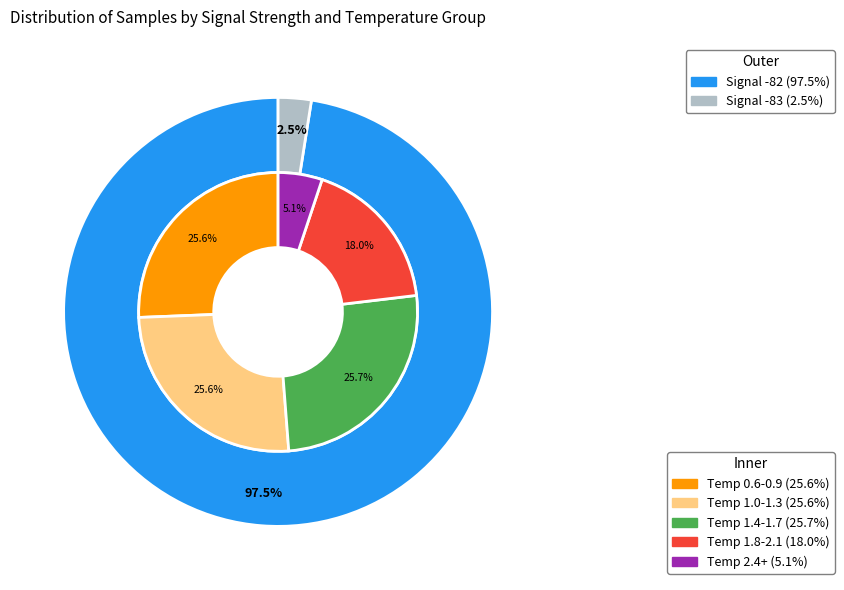

The 7 slice represents 23% of the pie. True or false?

False